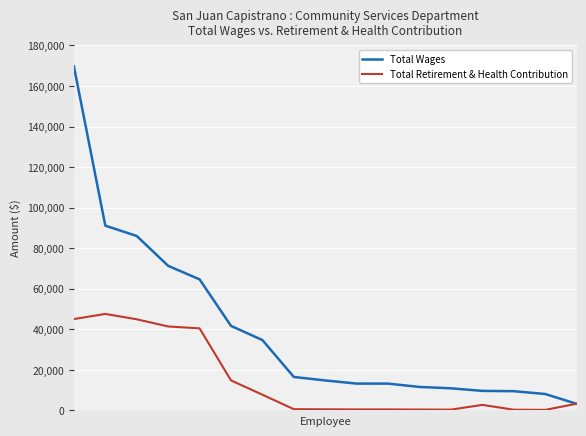

Which series has the widest spread of values?

Total Wages